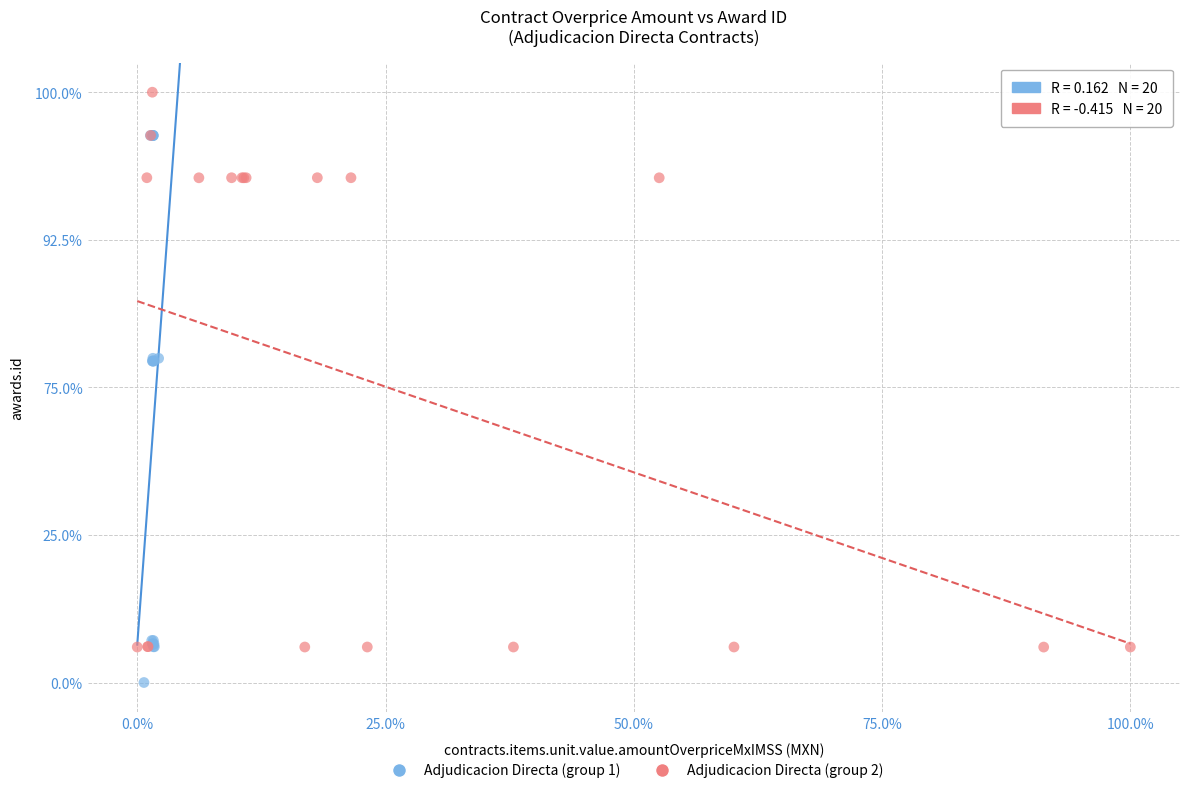

What are all the series names shown in the legend?

Adjudicacion Directa (group 1), Adjudicacion Directa (group 2)